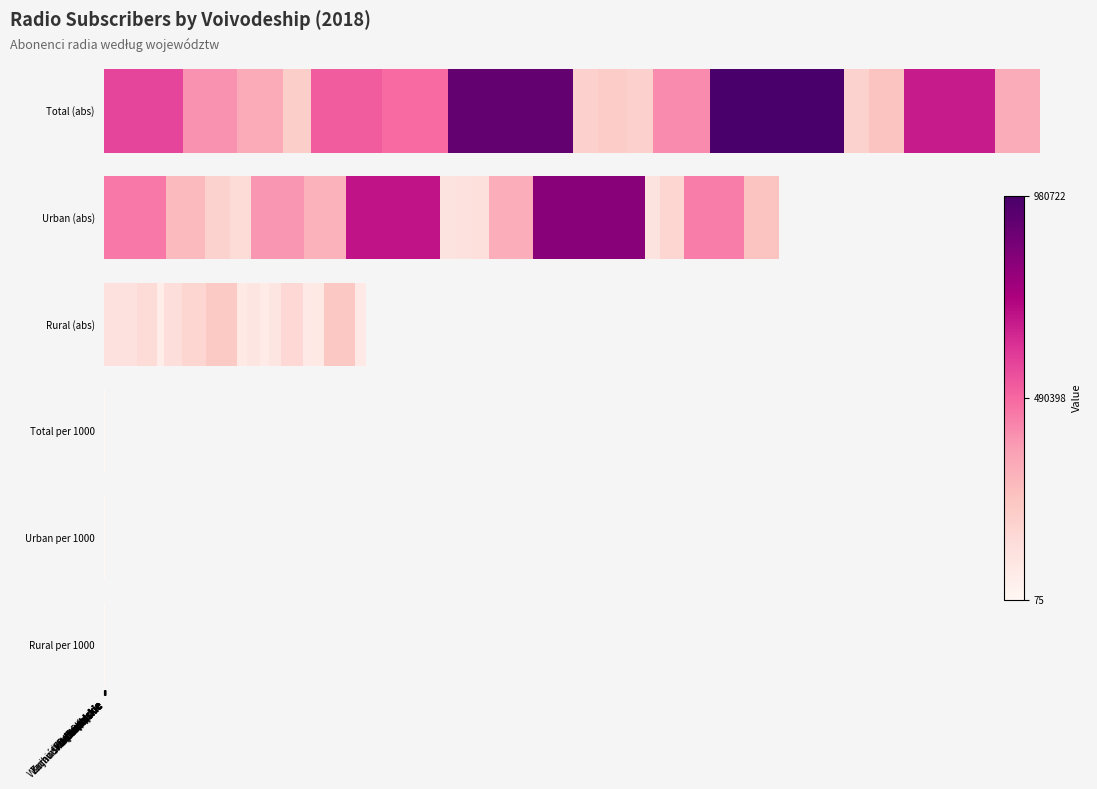

What is the difference between the highest and lowest values at Podkarpackie?

211877